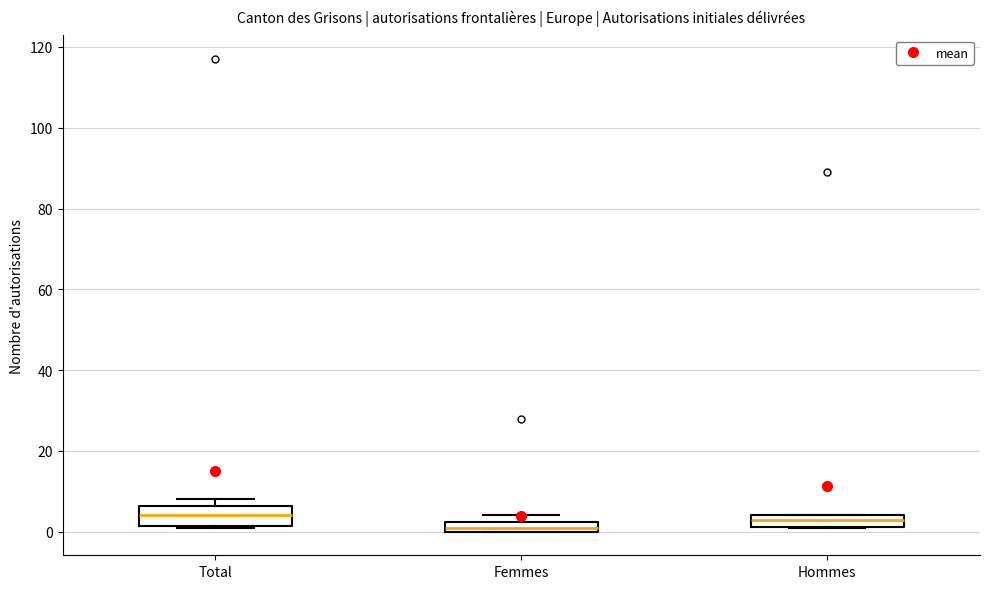

Where is the lower edge of the box for Total on the y-axis? The values are not printed on the chart, so give them approximately, as read against the axis.

2